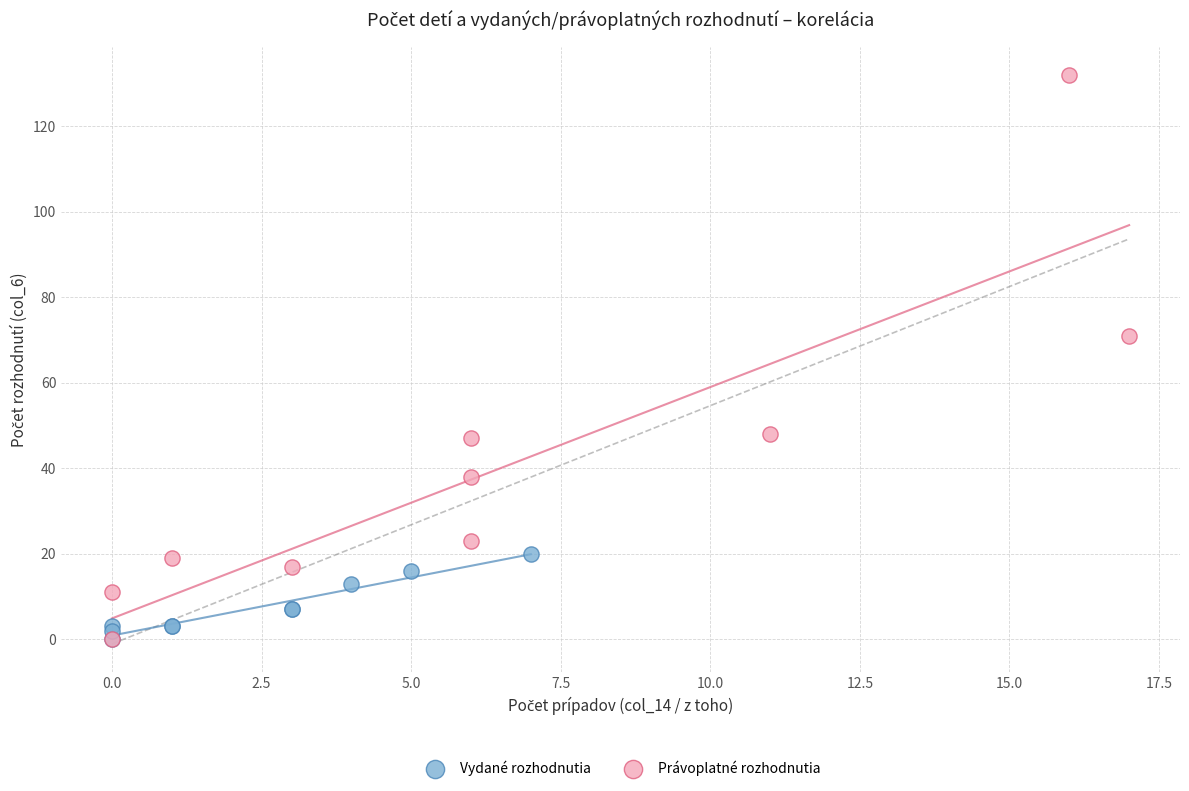

Which series reaches the maximum Y coordinate?

Právoplatné rozhodnutia